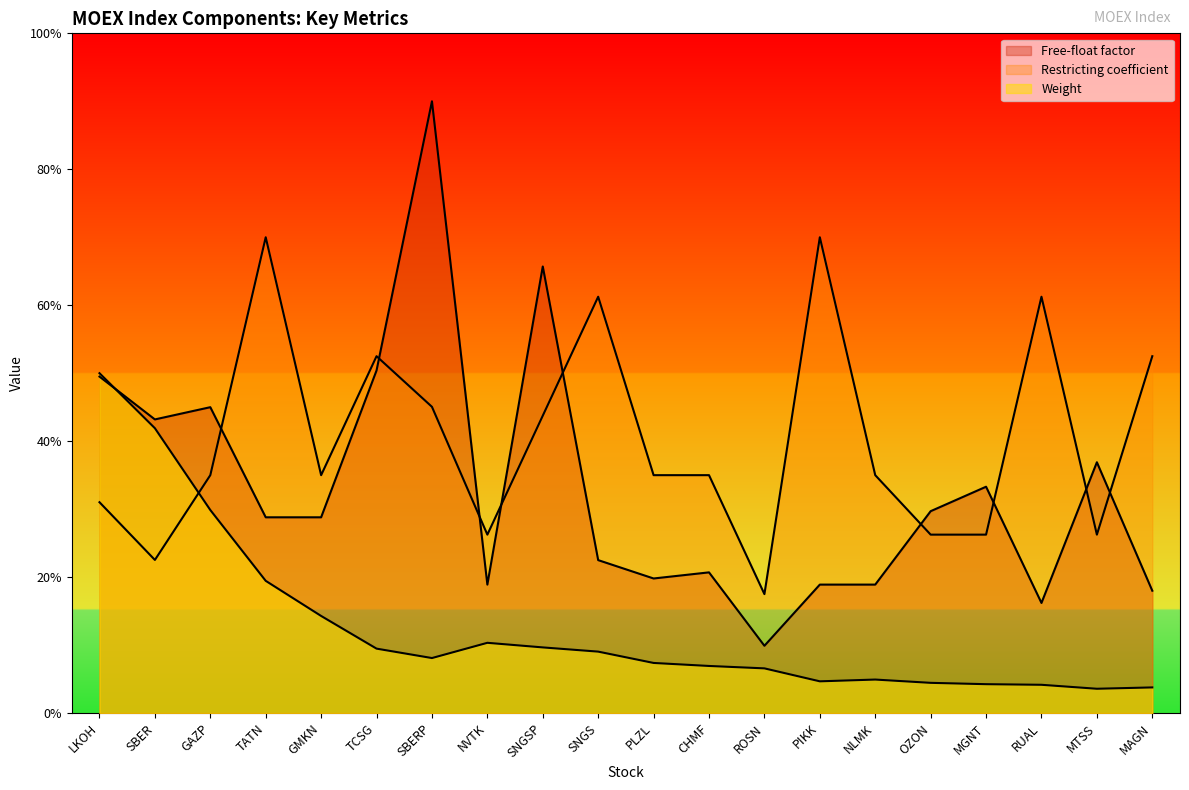

What is the label of the 14th point from the right?

SBERP